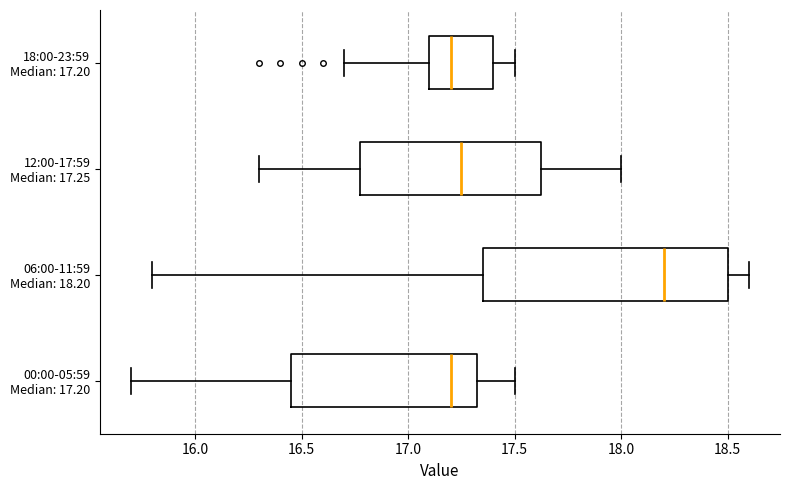

Comparing the boxes themselves (not the whiskers), which one is the widest?

06:00-11:59 Median: 18.20